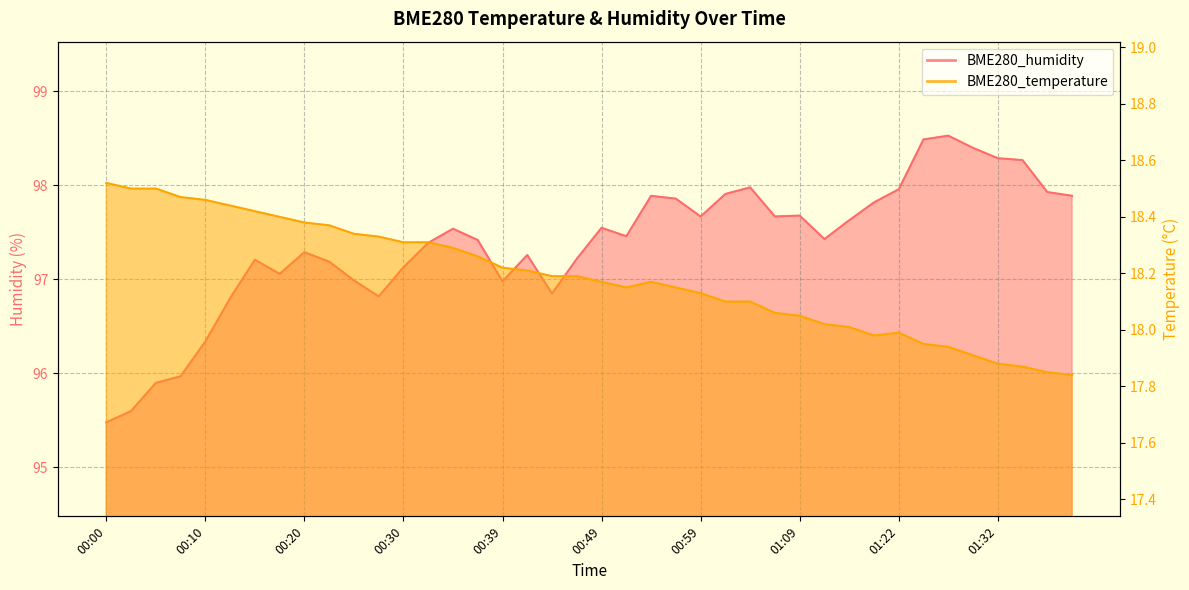

The value of BME280_temperature at 00:37 is 27.4. True or false?

False